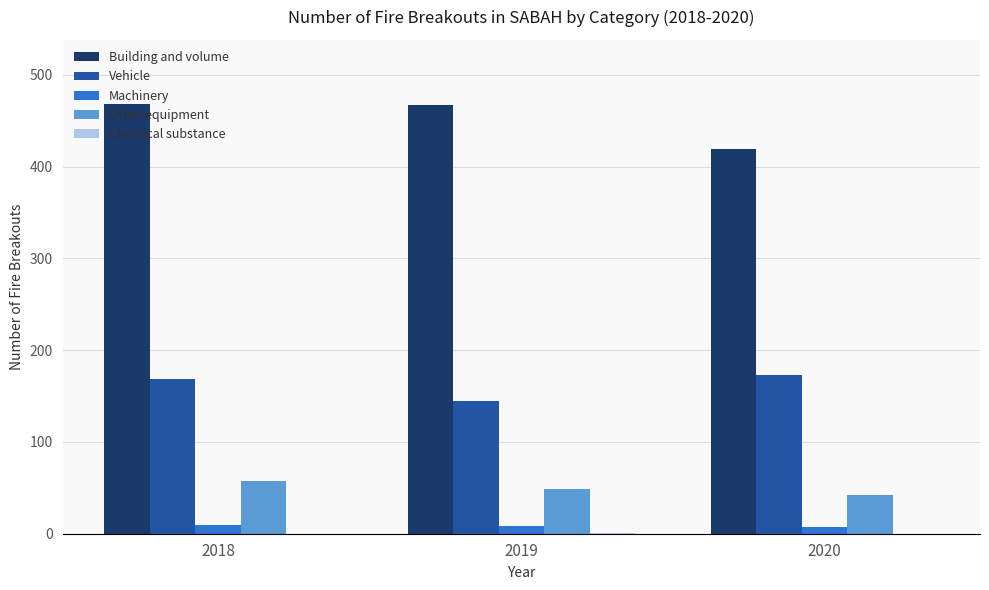

How many Vehicle values are between 145 and 173?

3